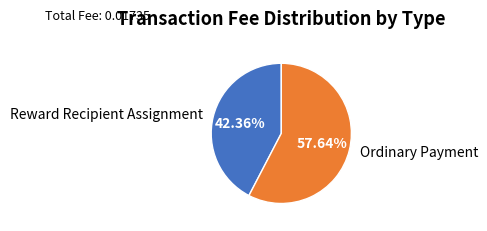

Which slice is the smallest?

Reward Recipient Assignment